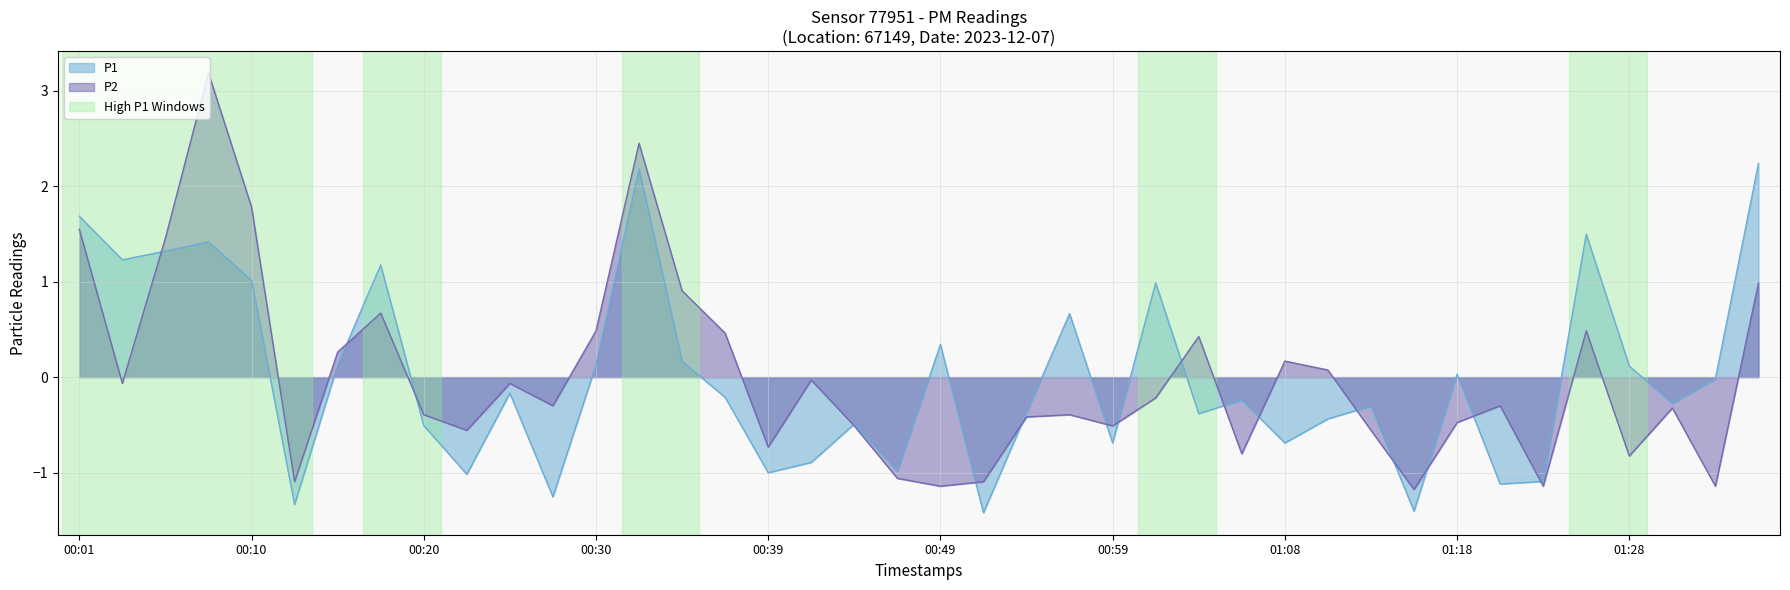

Does the chart have visible grid lines?

Yes